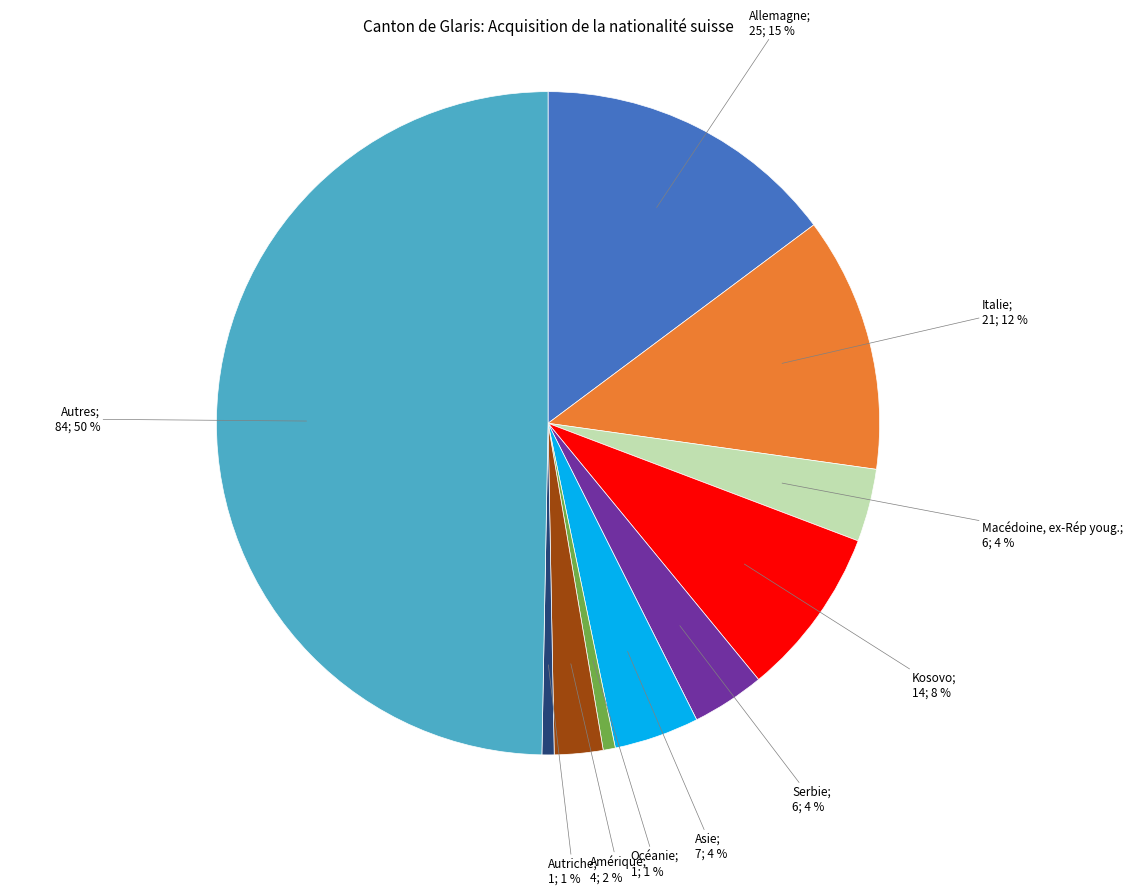

Count the number of slices in the pie.

10